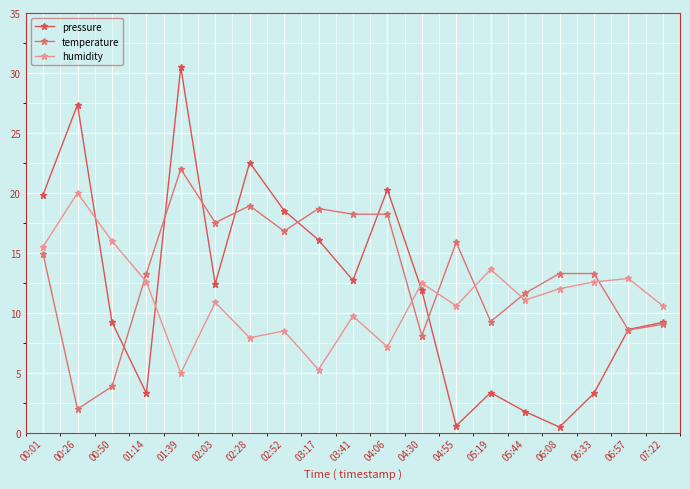

Which series has the largest total across all categories?

temperature